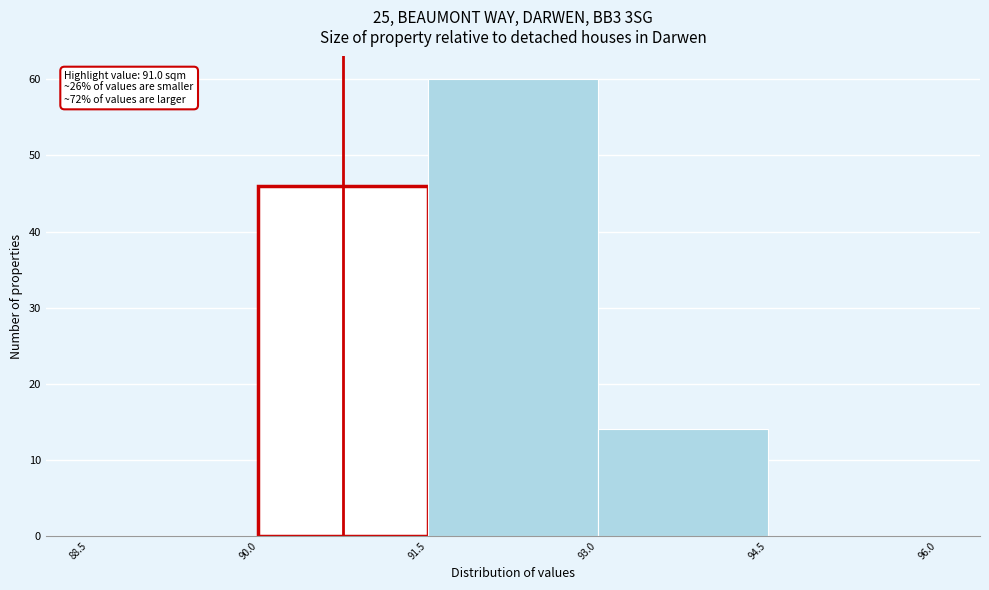

Which range on the x-axis has the tallest bar?

91.5 to 93.0